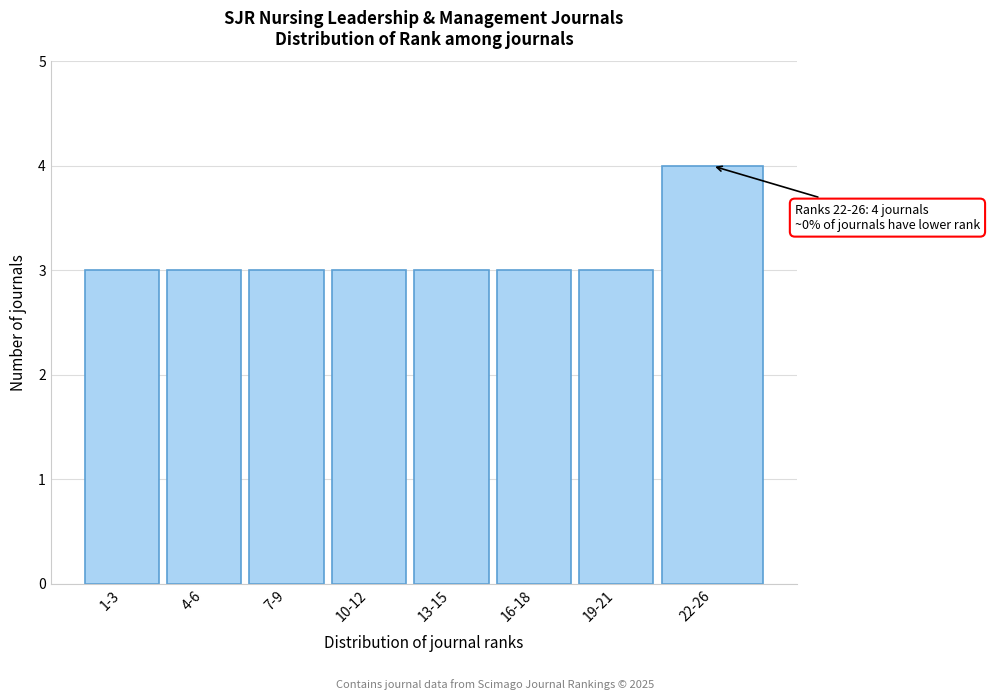

Reading left to right, transcribe all the data shown in this chart.

3	3	3	3	3	3	3	4